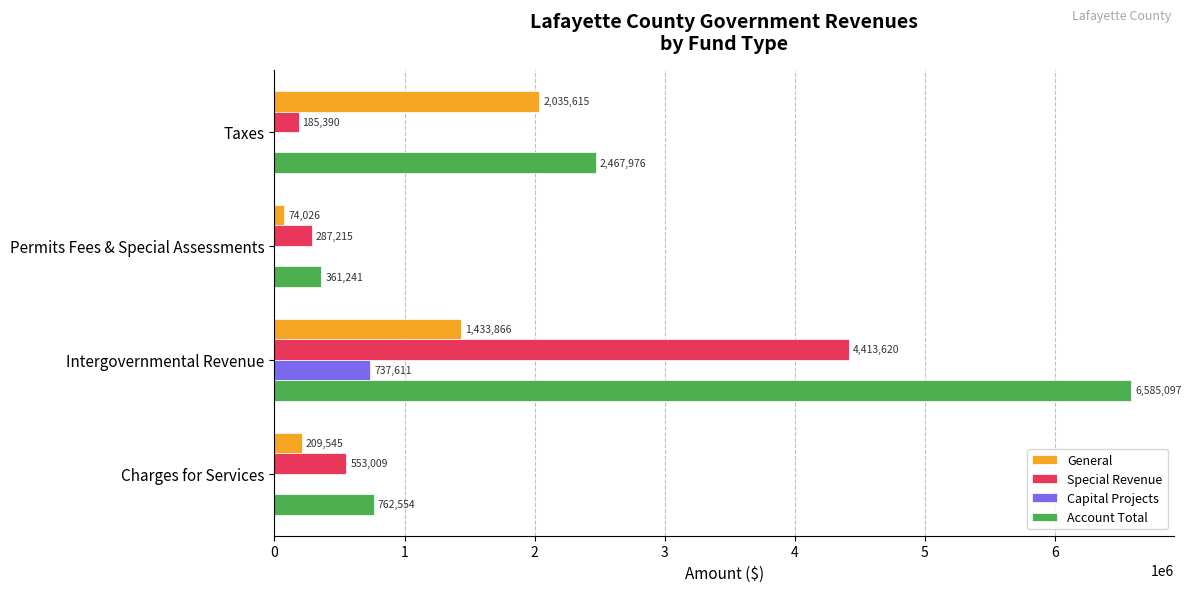

Which series changed the most between Taxes and Charges for Services?

General